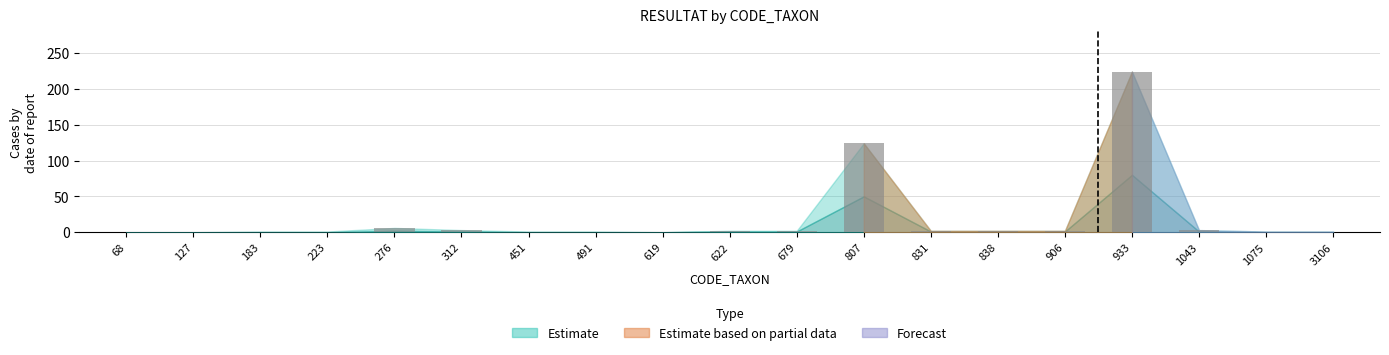

Where is the data nearest to the value 112?

807